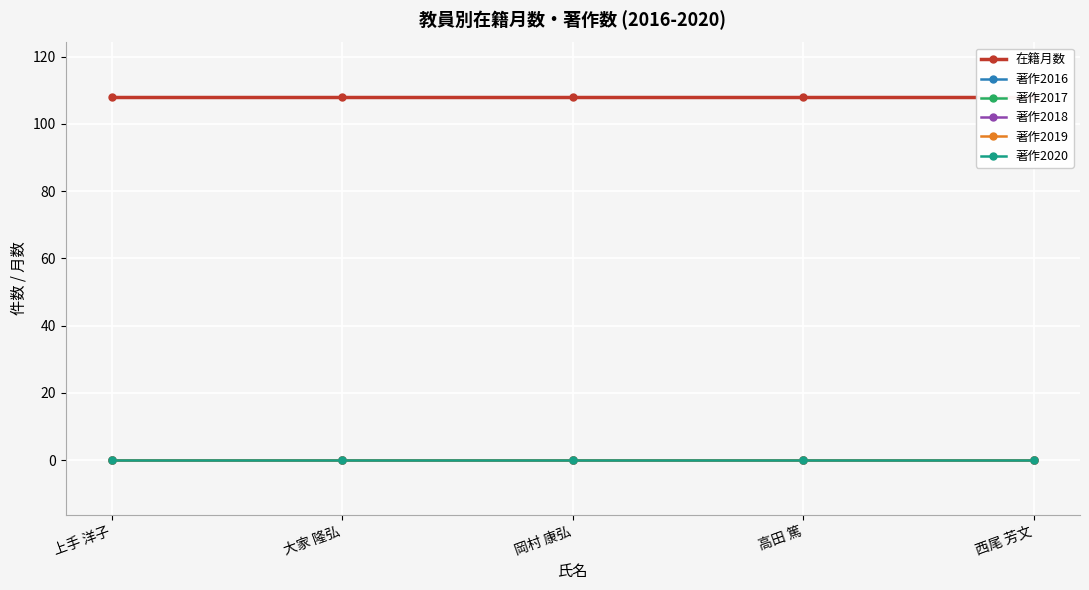

True or false: 在籍月数 and 著作2017 cross at least once.

False